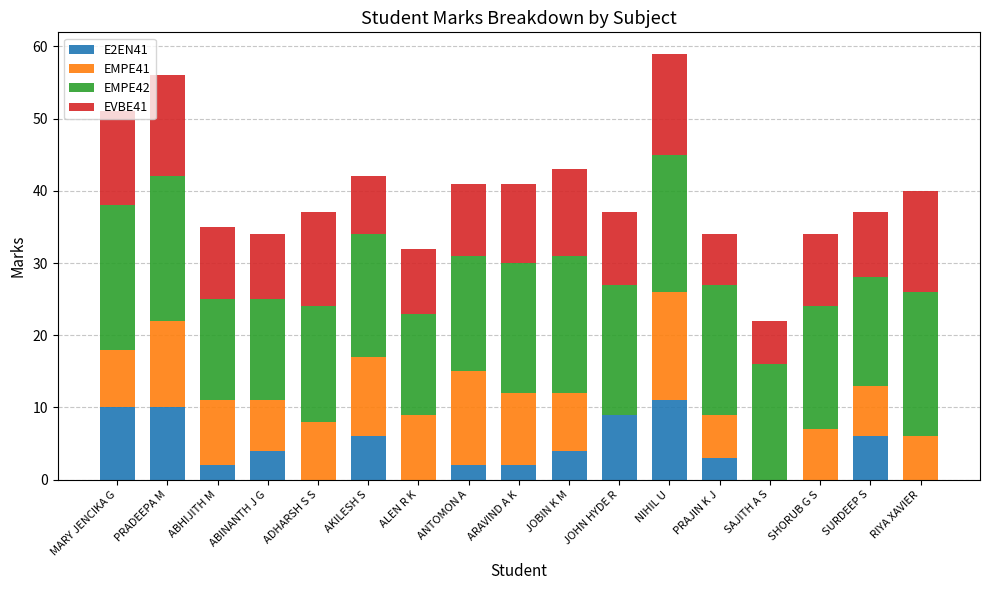

Is it true that E2EN41 equals 0 at ADHARSH S S?

True